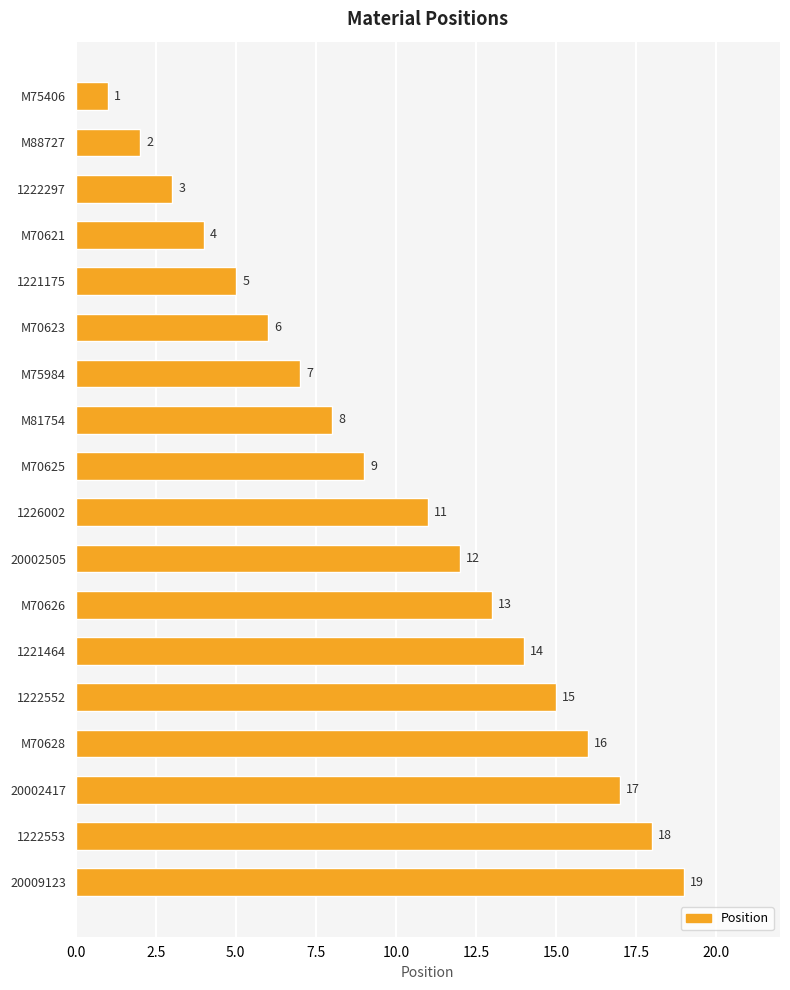

Reading top to bottom, what are all the values shown in this chart?

M75406=1	M88727=2	1222297=3	M70621=4	1221175=5	M70623=6	M75984=7	M81754=8	M70625=9	1226002=11	20002505=12	M70626=13	1221464=14	1222552=15	M70628=16	20002417=17	1222553=18	20009123=19